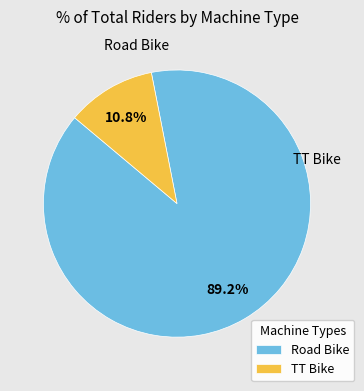

Between TT Bike and Road Bike, which is larger?

Road Bike